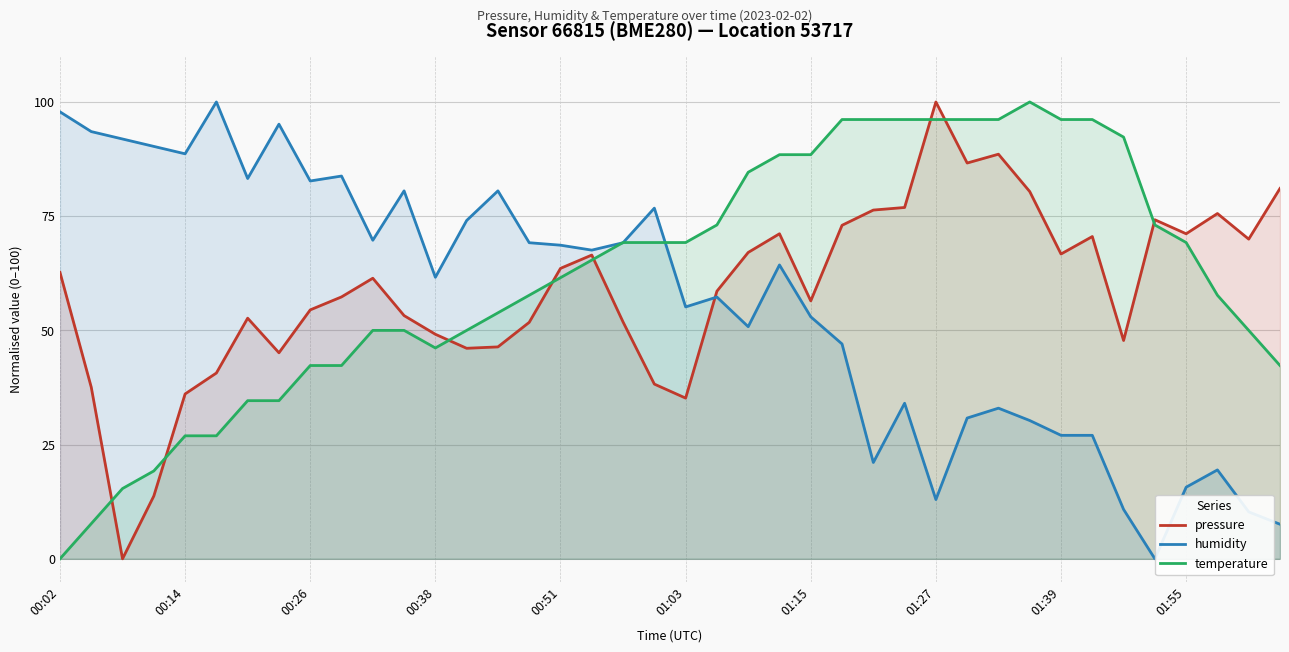

True or false: temperature and pressure cross at least once.

True